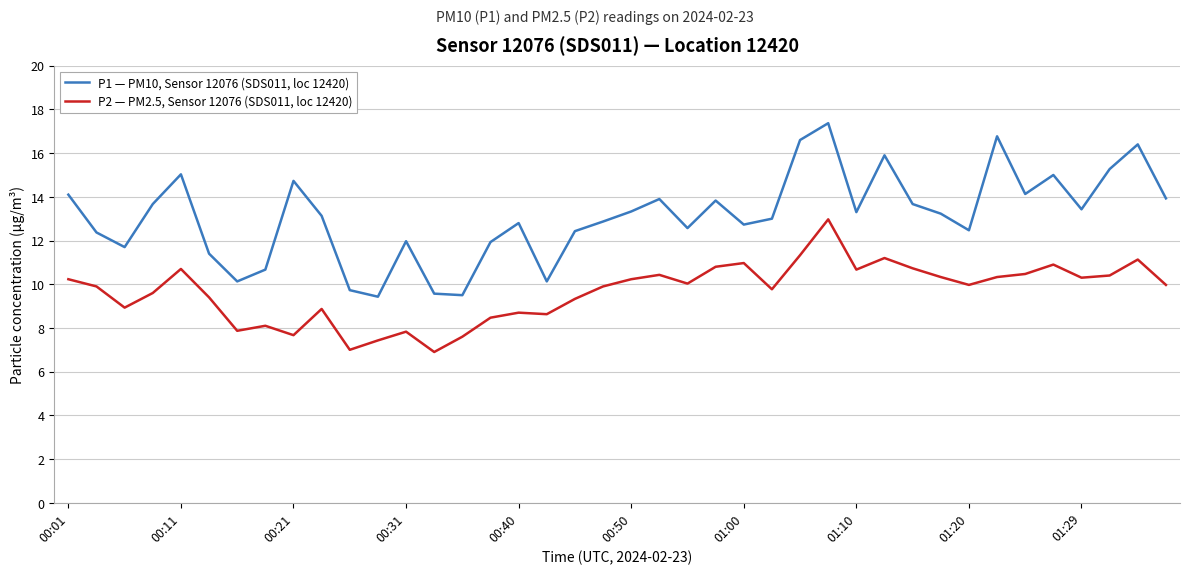

What is the difference between the maximum and second lowest values in the P1 — PM10, Sensor 12076 (SDS011, loc 12420) series?

7.9